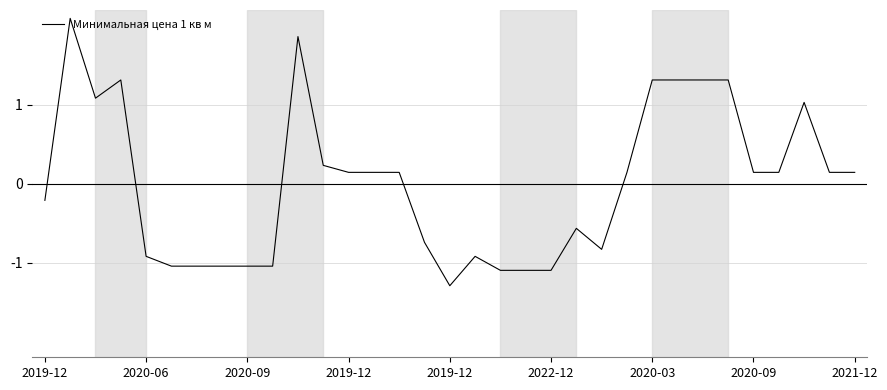

What is the greatest value displayed?

2.1